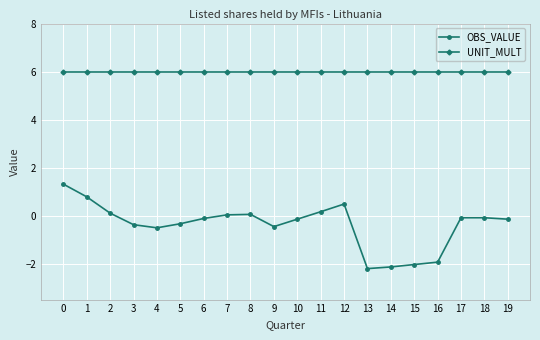

True or false: OBS_VALUE and UNIT_MULT intersect in this chart.

False